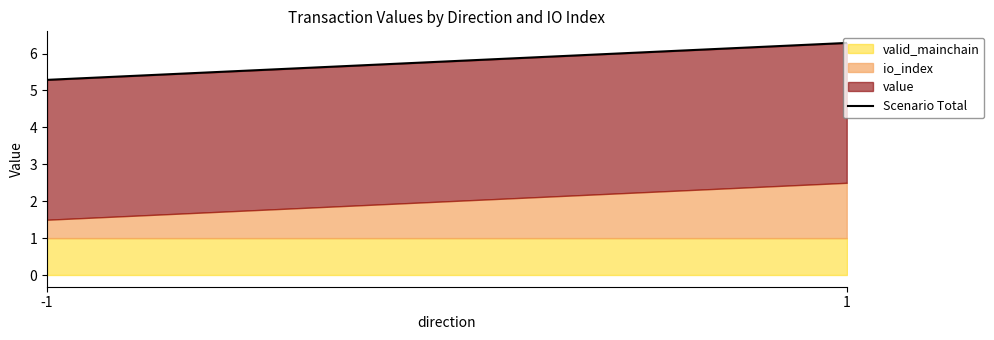

What is the difference between the maximum and minimum values?

1.0